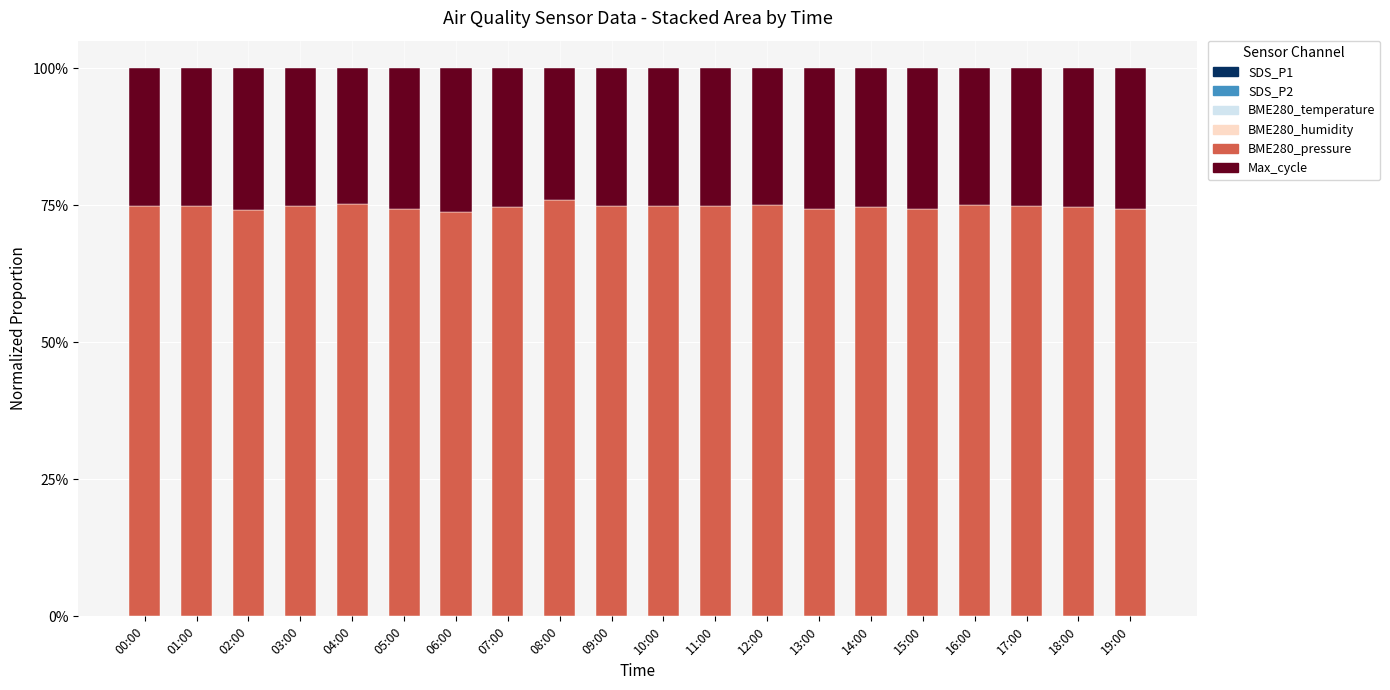

Between 01:00 and 14:00, which series saw the biggest shift?

BME280_pressure